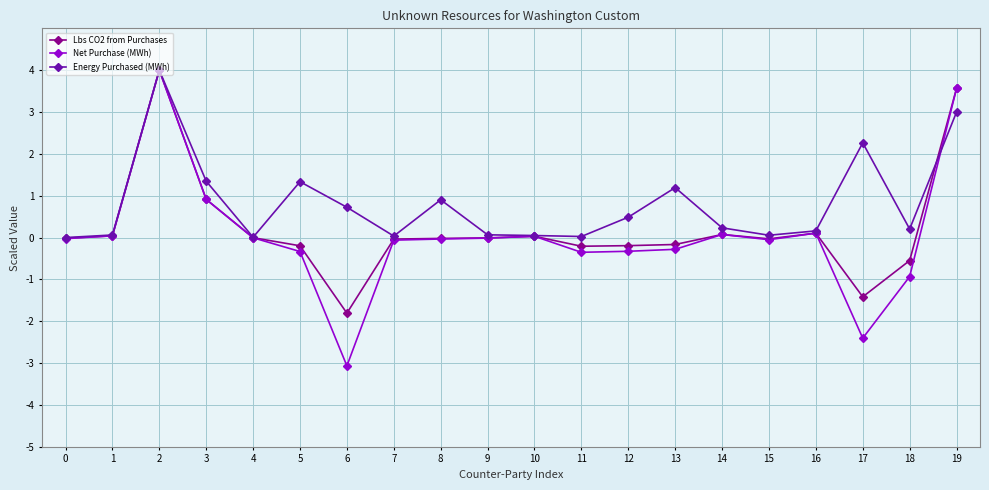

True or false: Energy Purchased (MWh) has a value of 3.7 at 17.

False